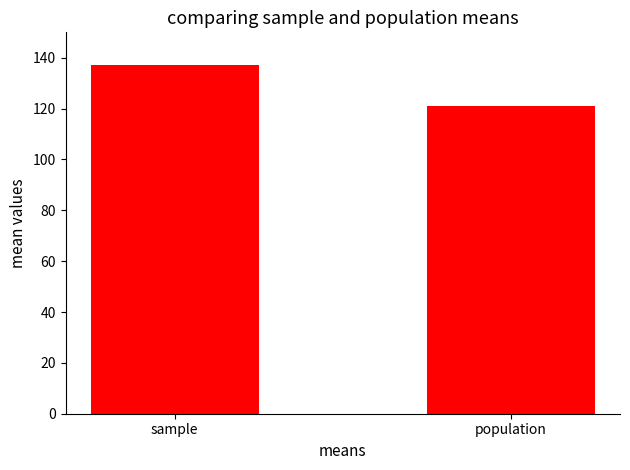

What is the change in value from sample to population?

-16